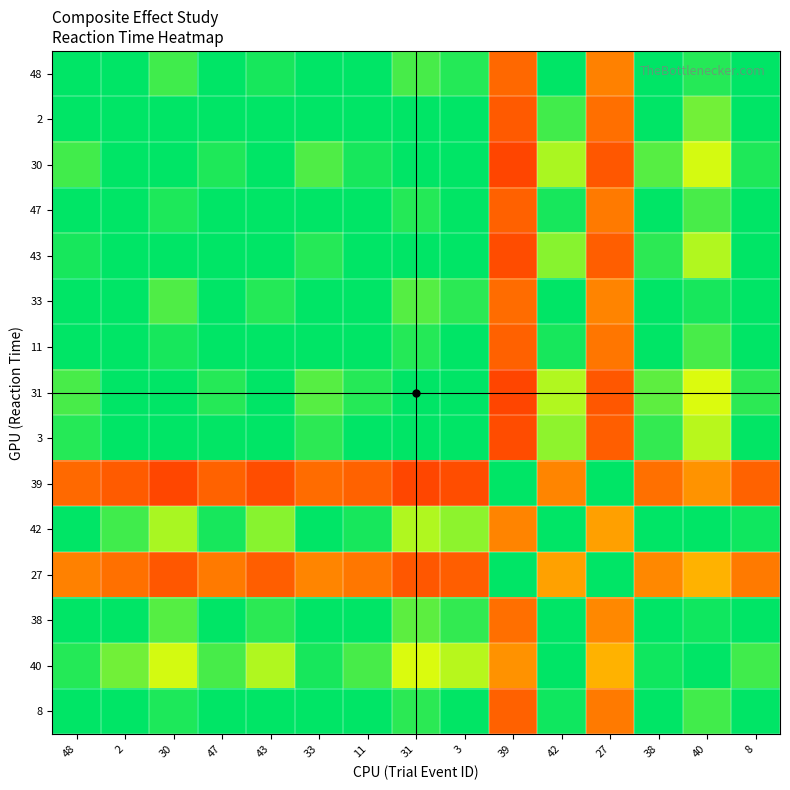

Count the number of categories in the chart.

15